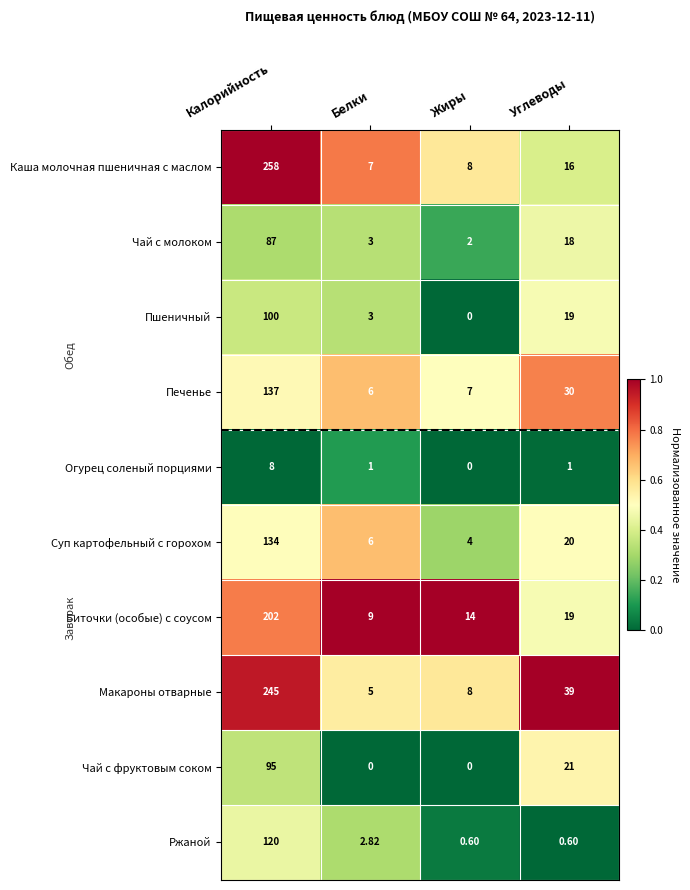

How many categories are shown in the chart?

4